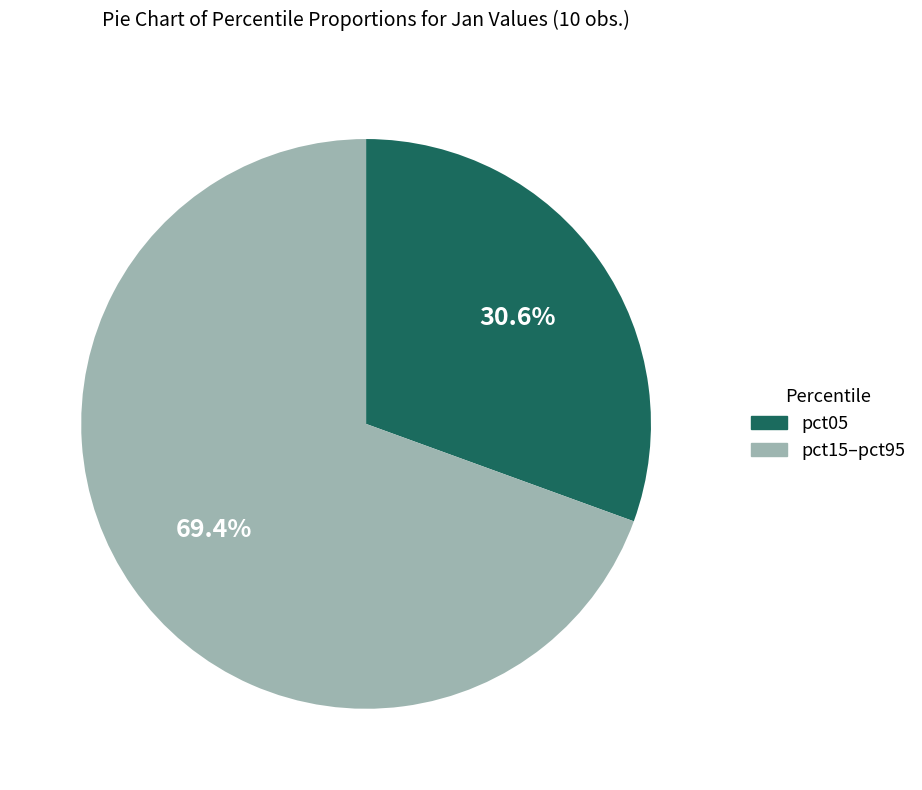

Does any single category account for the majority?

Yes